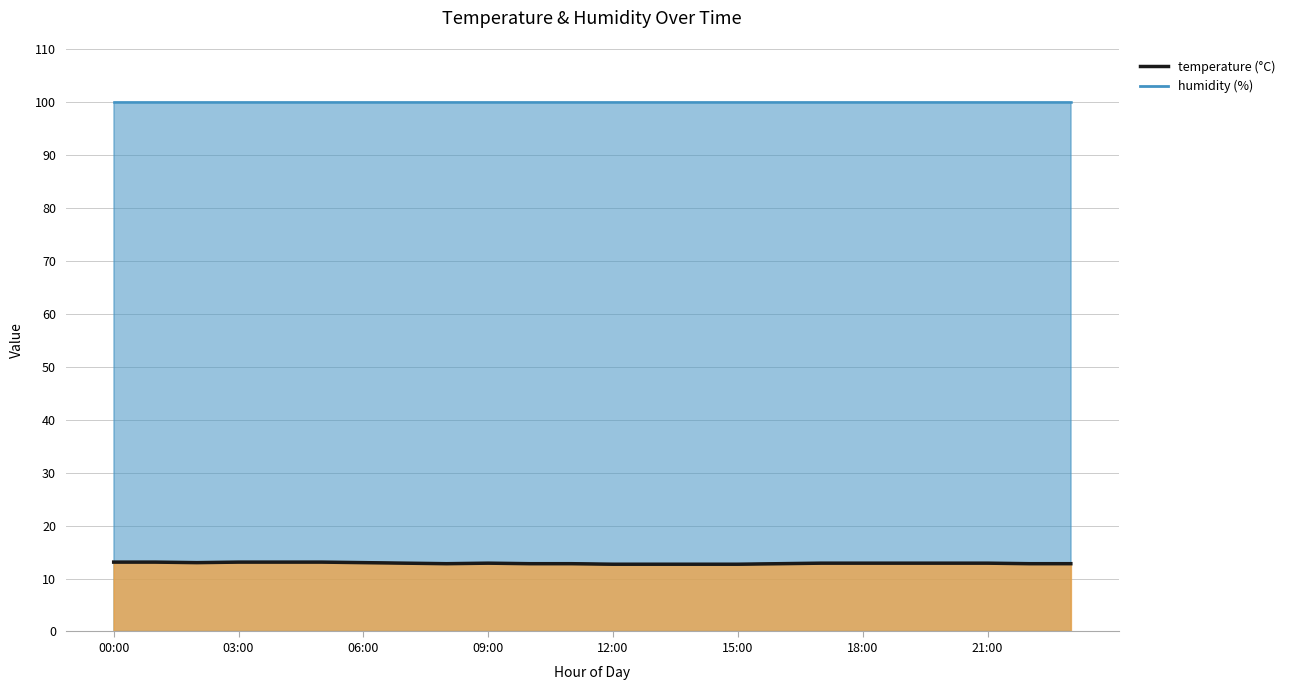

What is the total value across all series at 00:00?

113.0